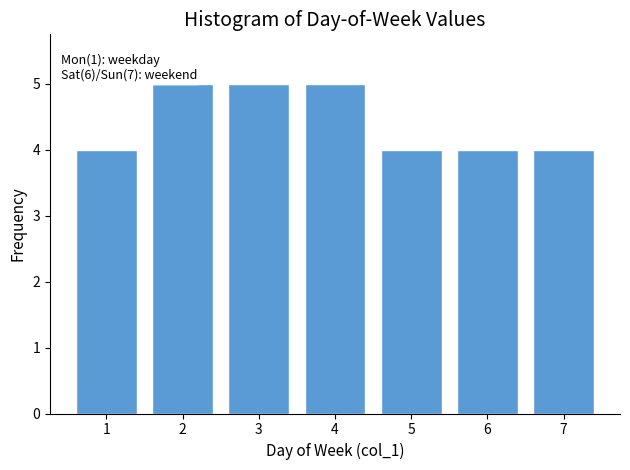

Reading left to right, what are all the values shown in this chart?

4	5	5	5	4	4	4